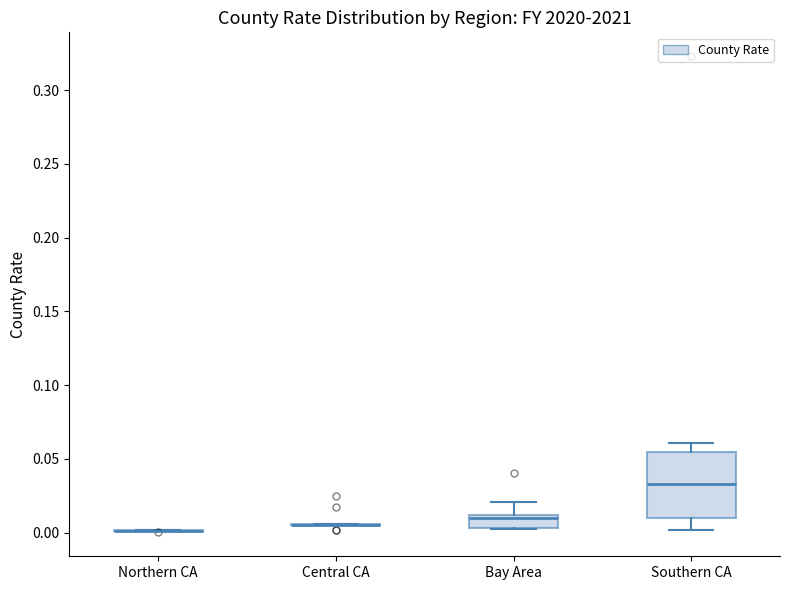

Reading left to right, read every box against the y-axis: the position of its median line, the range the box covers, and the ends of its whiskers. The values are not printed on the chart, so give them approximately, as read against the axis.

Northern CA: box collapsed to a line at 0.000, whiskers 0.000 to 0.000
Central CA: box collapsed to a line at 0.005, whiskers 0.005 to 0.005
Bay Area: median 0.010 (just below the box's upper edge), box 0.005 to 0.010, whiskers 0.000 to 0.020
Southern CA: median 0.035, box 0.010 to 0.055, whiskers 0.000 to 0.060